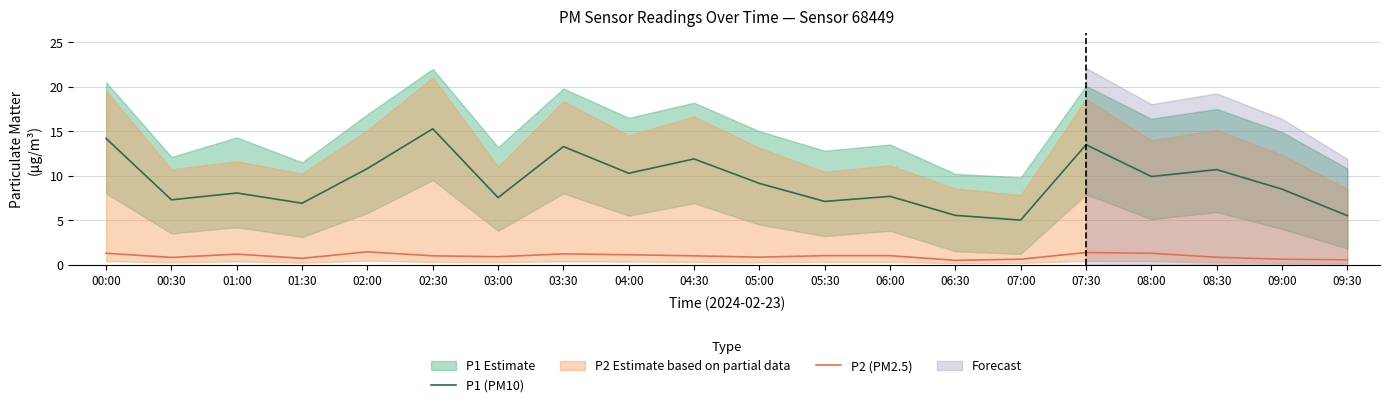

Which series has the largest total across all categories?

P1 (PM10)